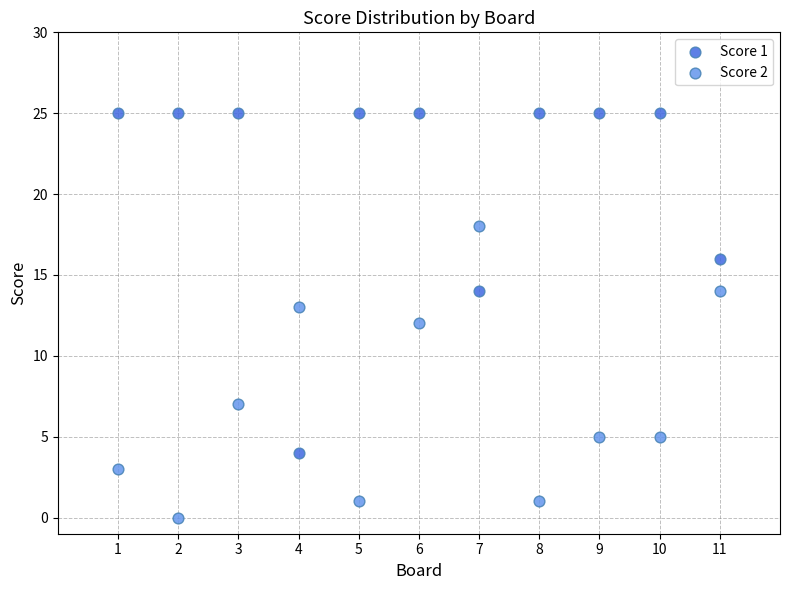

Across all data points, what is the range of Y values (max minus min)?

25